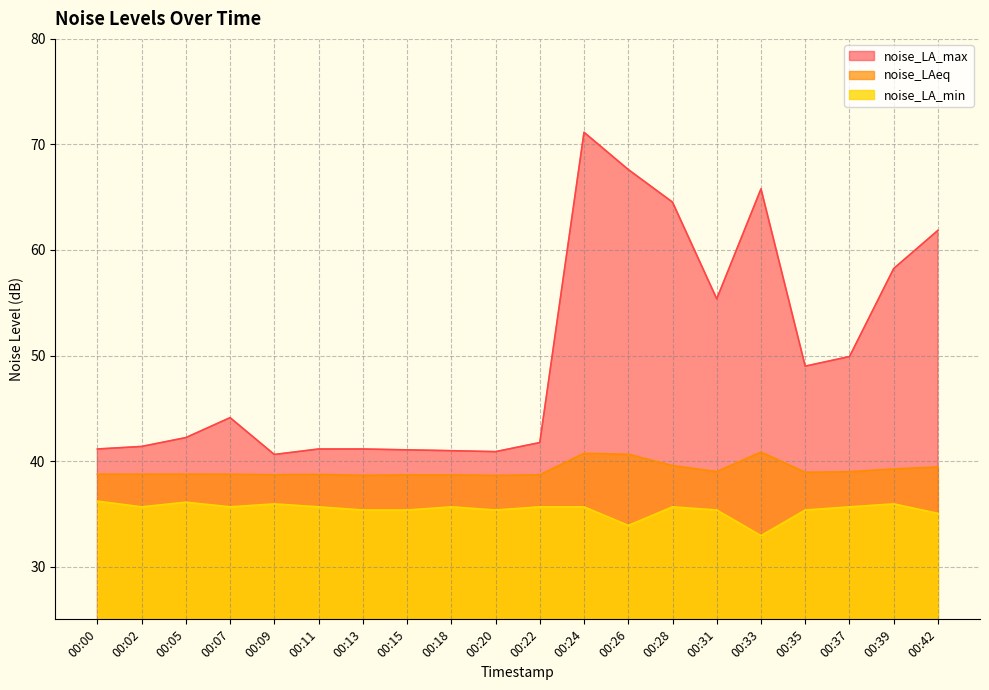

How many data points does each series have?

20